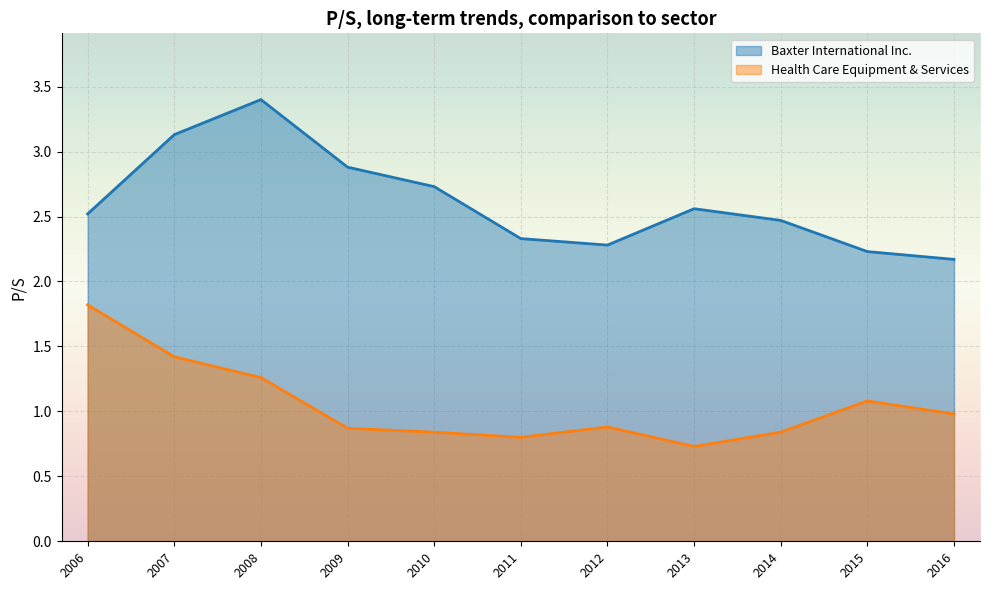

The value of Baxter International Inc. at 2014-02-21 is 0.6. True or false?

False